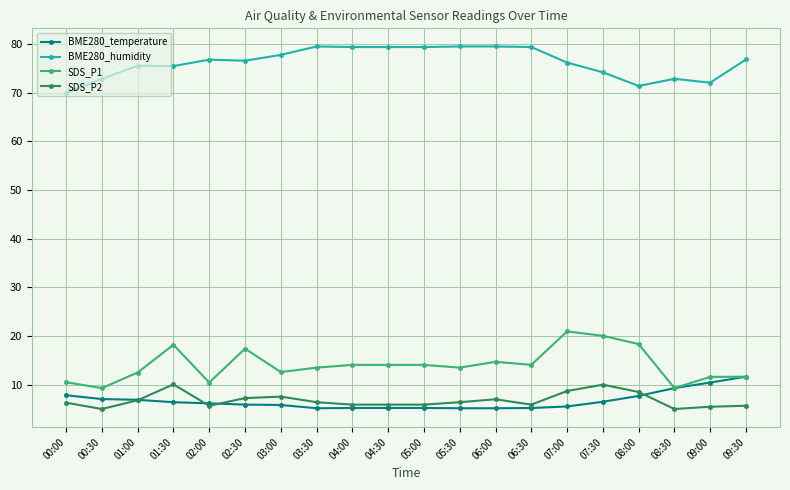

True or false: SDS_P2 and BME280_humidity cross at least once.

False